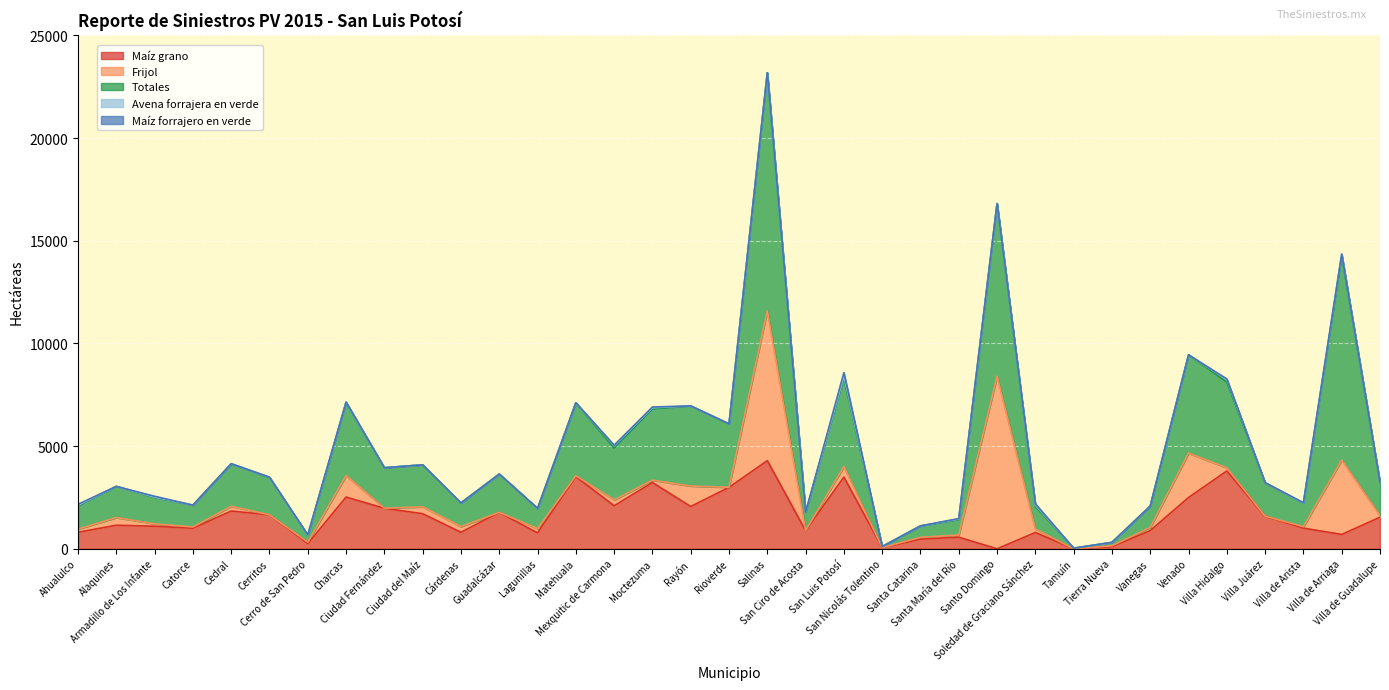

What is the sum of the Maíz forrajero en verde values at Lagunillas and Soledad de Graciano Sánchez?

62.0